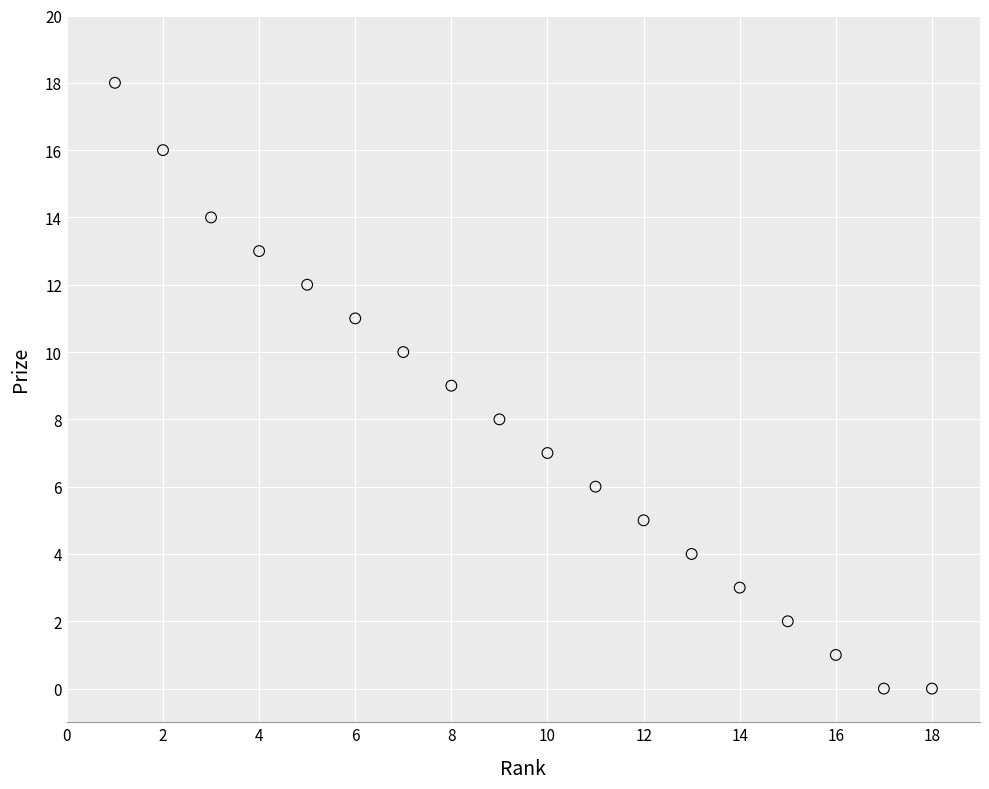

What is the range of Y values (max minus min)?

18